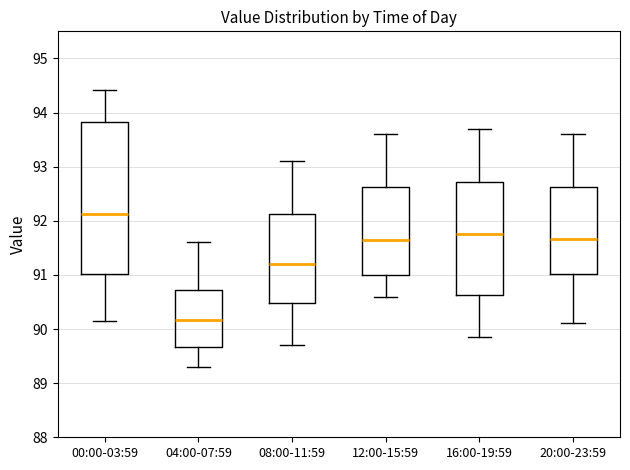

Reading left to right, read every box against the y-axis: the position of its median line, the range the box covers, and the ends of its whiskers. The values are not printed on the chart, so give them approximately, as read against the axis.

00:00-03:59: median 92.1, box 91.0 to 93.8, whiskers 90.2 to 94.4
04:00-07:59: median 90.2, box 89.7 to 90.7, whiskers 89.3 to 91.6
08:00-11:59: median 91.2, box 90.5 to 92.1, whiskers 89.7 to 93.1
12:00-15:59: median 91.7, box 91.0 to 92.6, whiskers 90.6 to 93.6
16:00-19:59: median 91.8, box 90.6 to 92.7, whiskers 89.9 to 93.7
20:00-23:59: median 91.7, box 91.0 to 92.6, whiskers 90.1 to 93.6